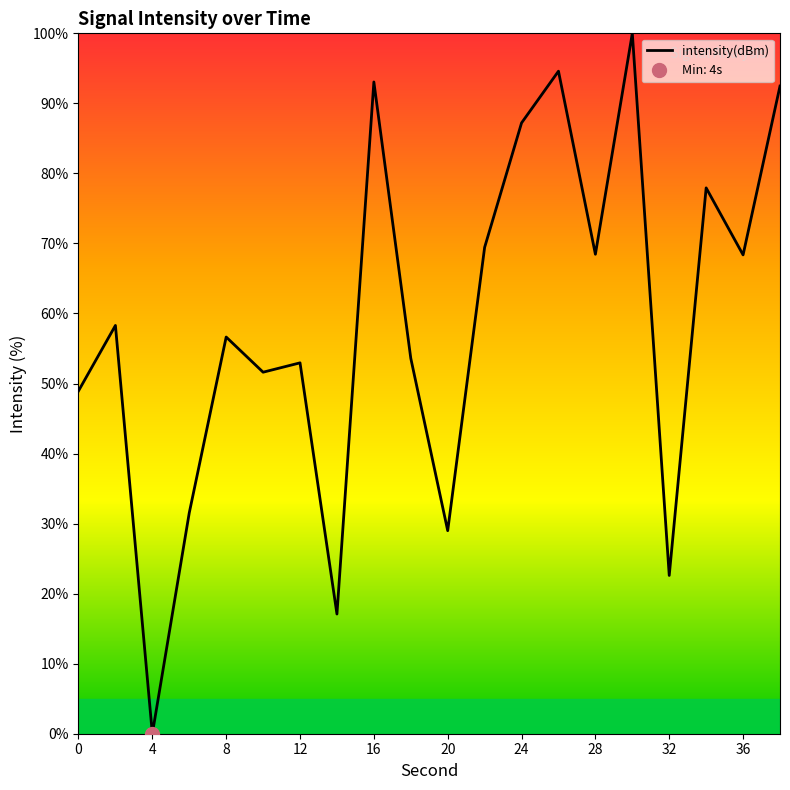

The value at 26 is 34.1. True or false?

False